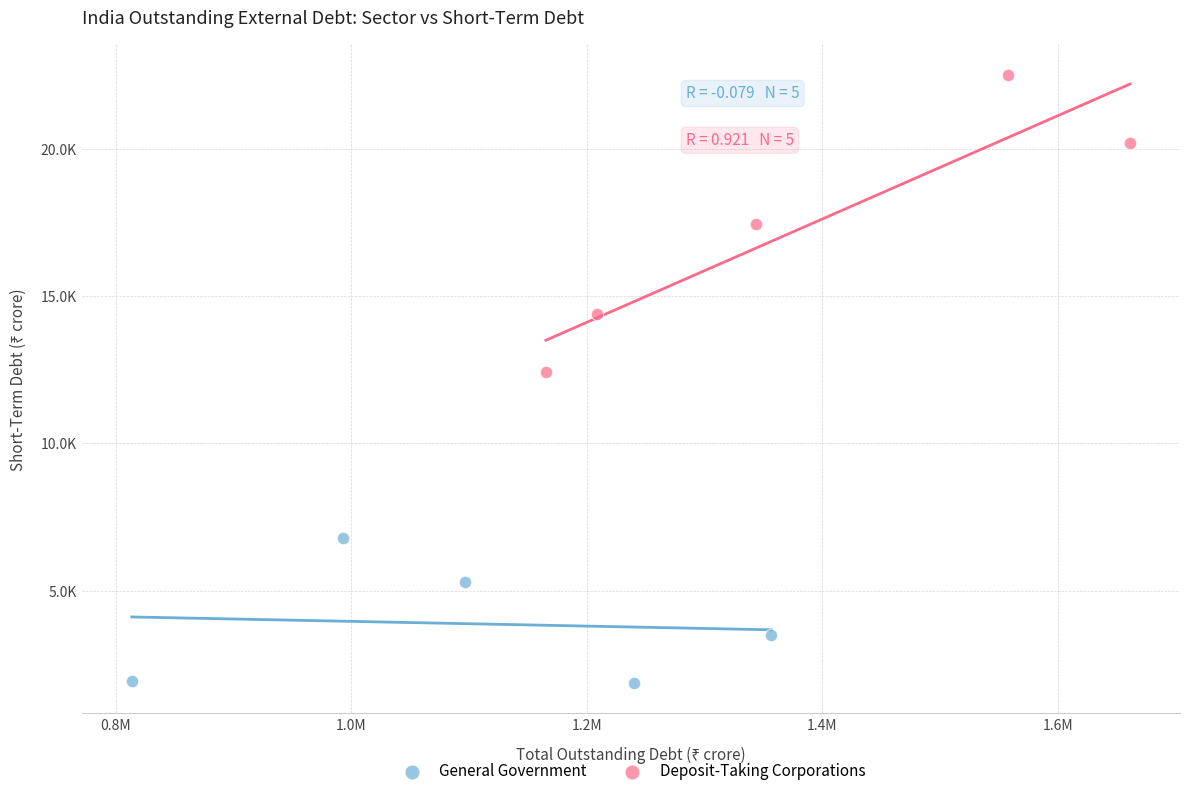

What are all the series names shown in the legend?

General Government, Deposit-Taking Corporations